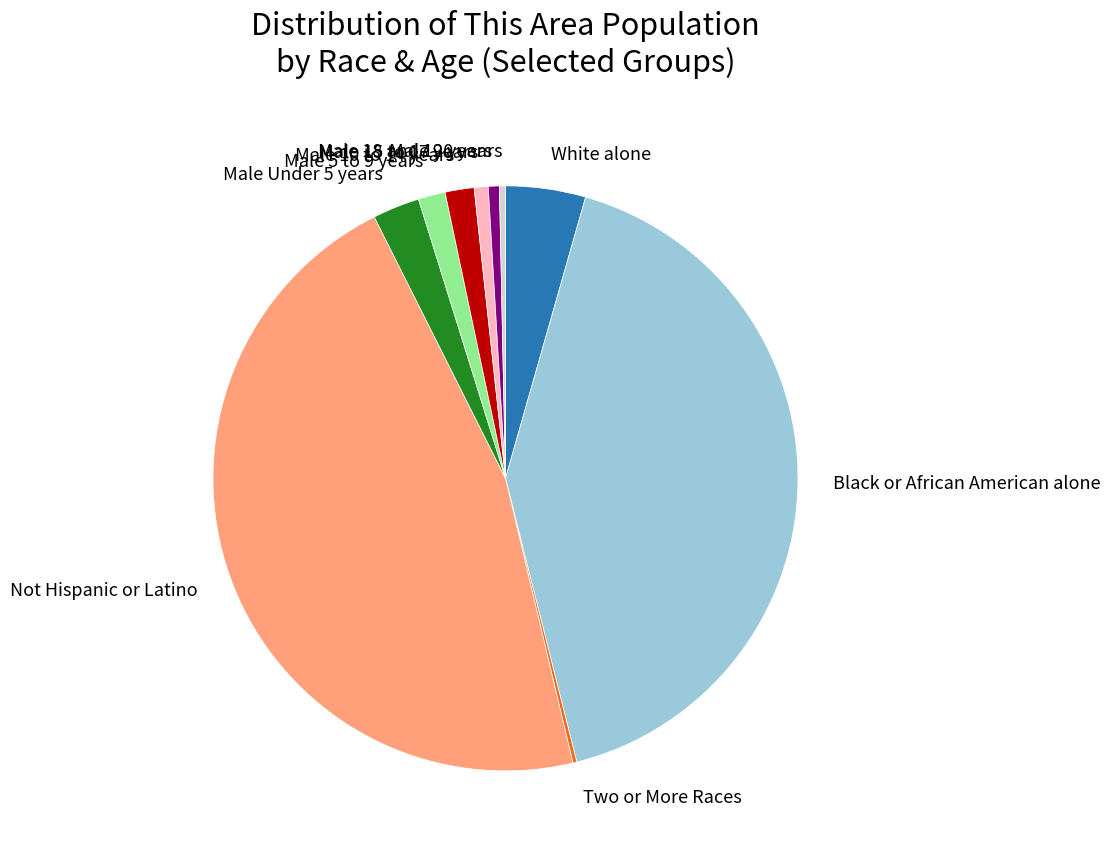

True or false: Black or African American alone accounts for 29% of the total.

False